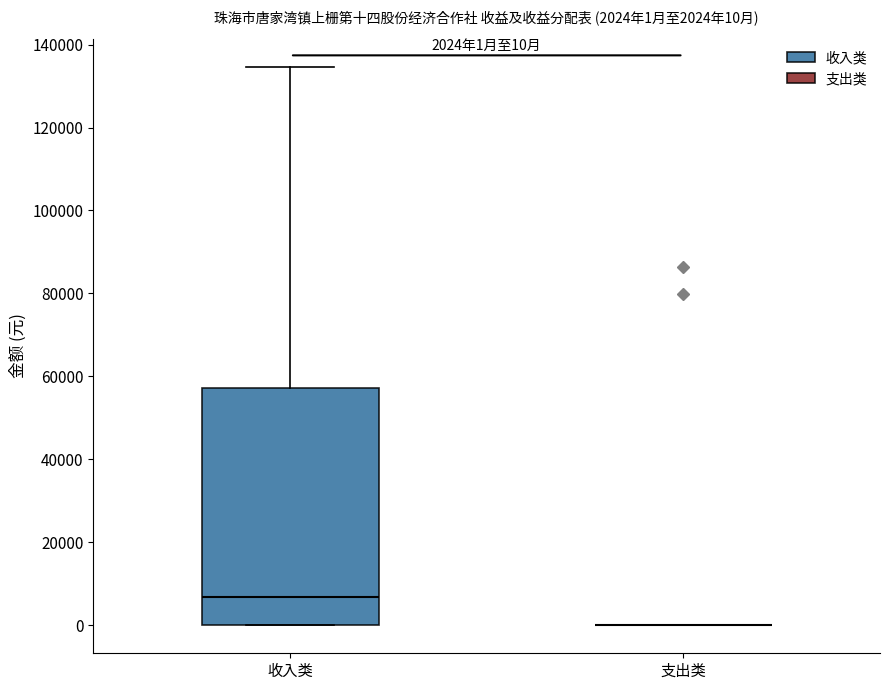

Which box is the tallest, from its lower edge to its upper edge?

收入类